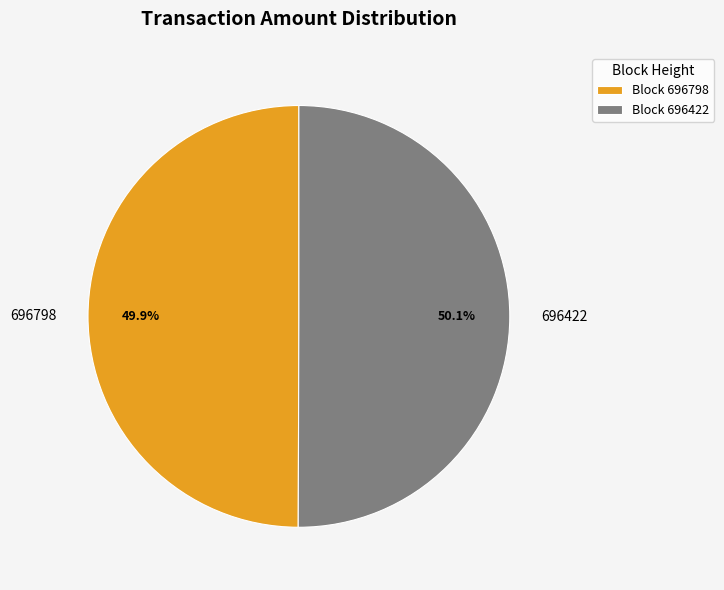

Does any single category account for the majority?

Yes